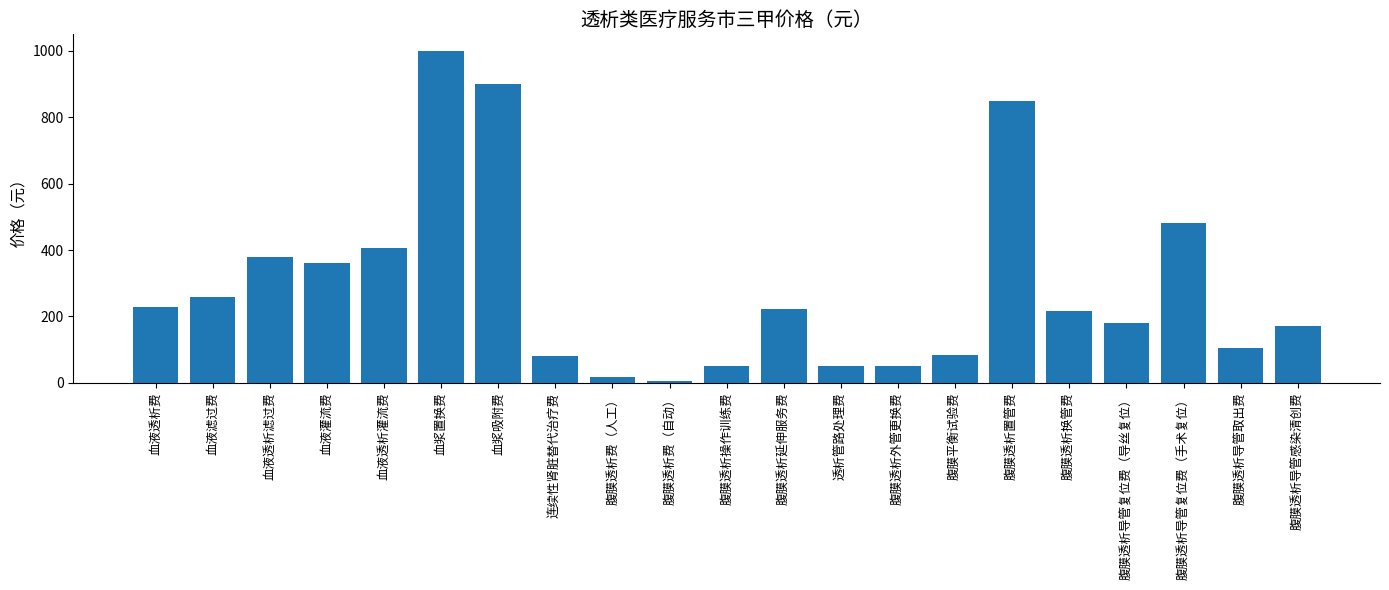

What is the difference between the values at 透析管路处理费 and 血液透析滤过费?

327